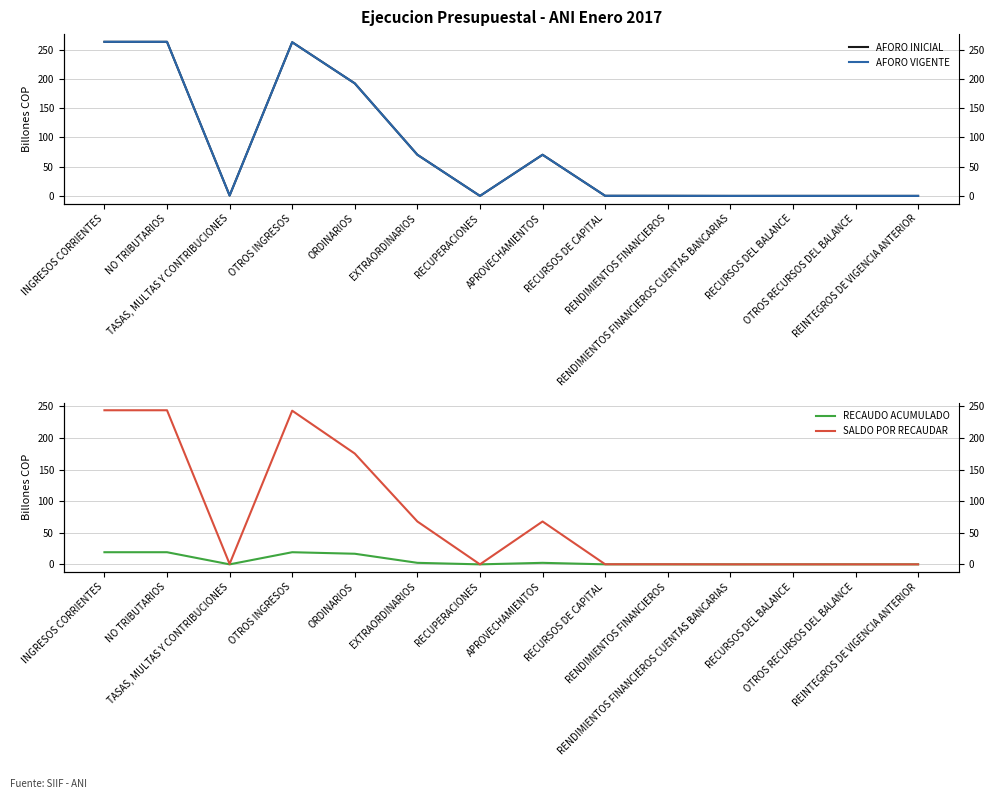

What is the label of the 14th point from the left?

REINTEGROS DE VIGENCIA ANTERIOR